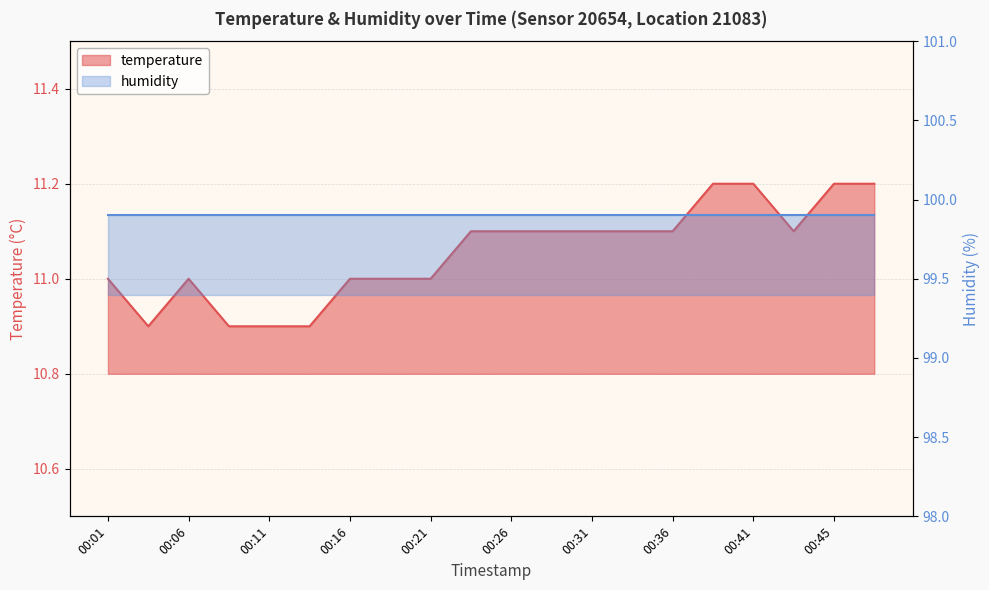

Between 00:04 and 00:38, which is larger?

00:38